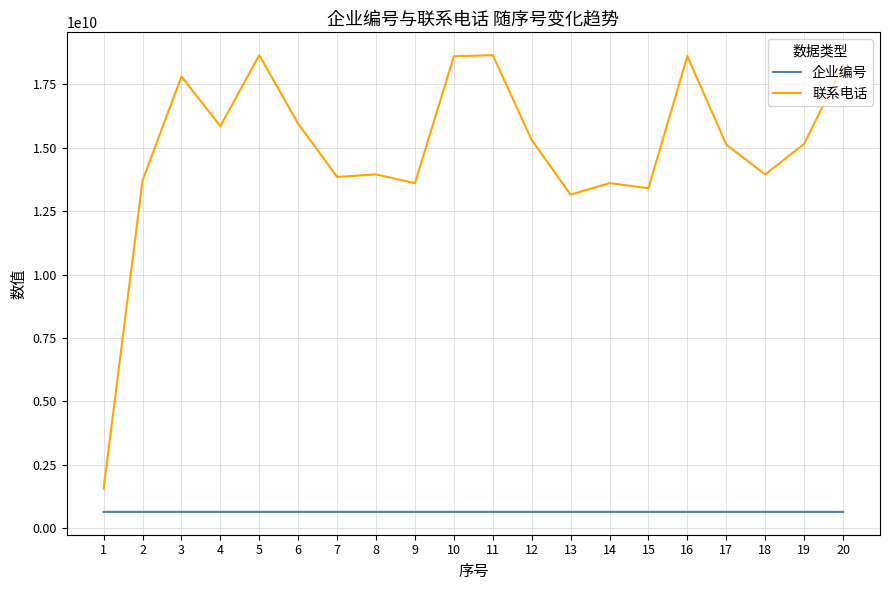

Rank the series by their maximum value, from lowest to highest.

企业编号, 联系电话